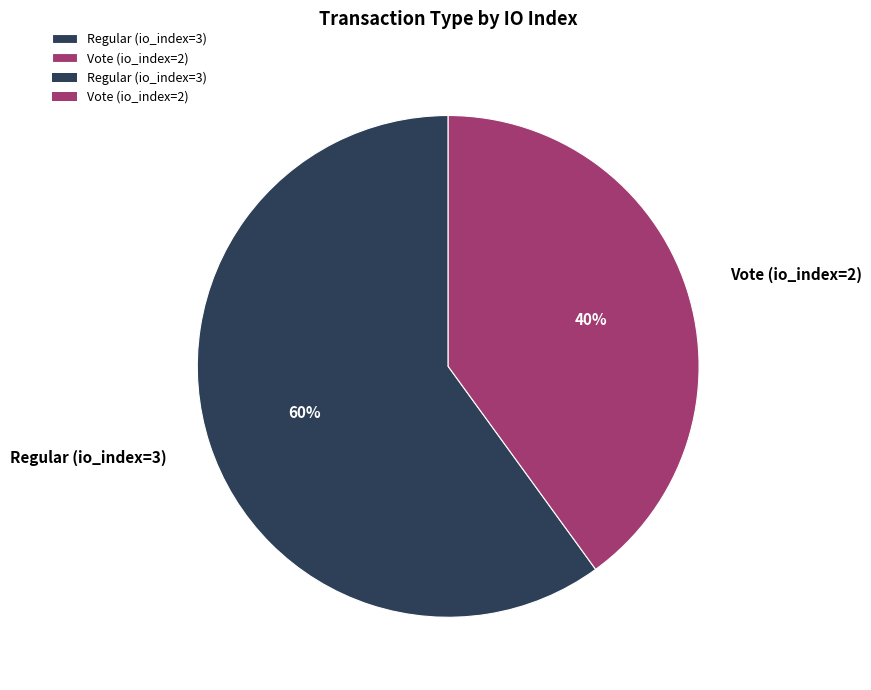

What is the ratio of the value at Regular (io_index=3) to the value at Vote (io_index=2)?

1.5